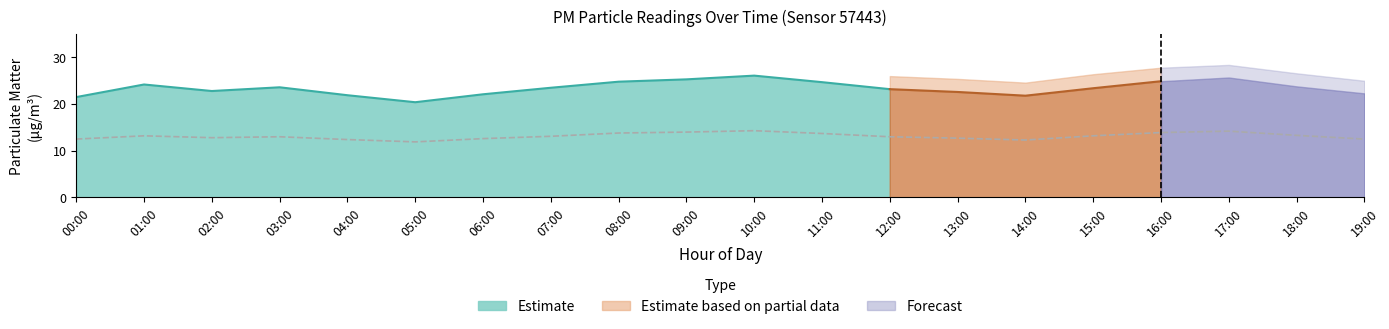

What is the difference between the maximum and minimum values in the P1 series?

5.7